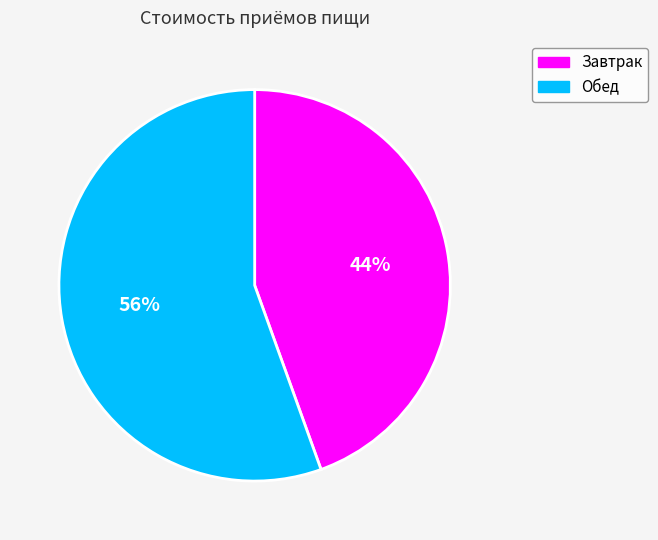

To the nearest percent, what is the average slice percentage?

50%